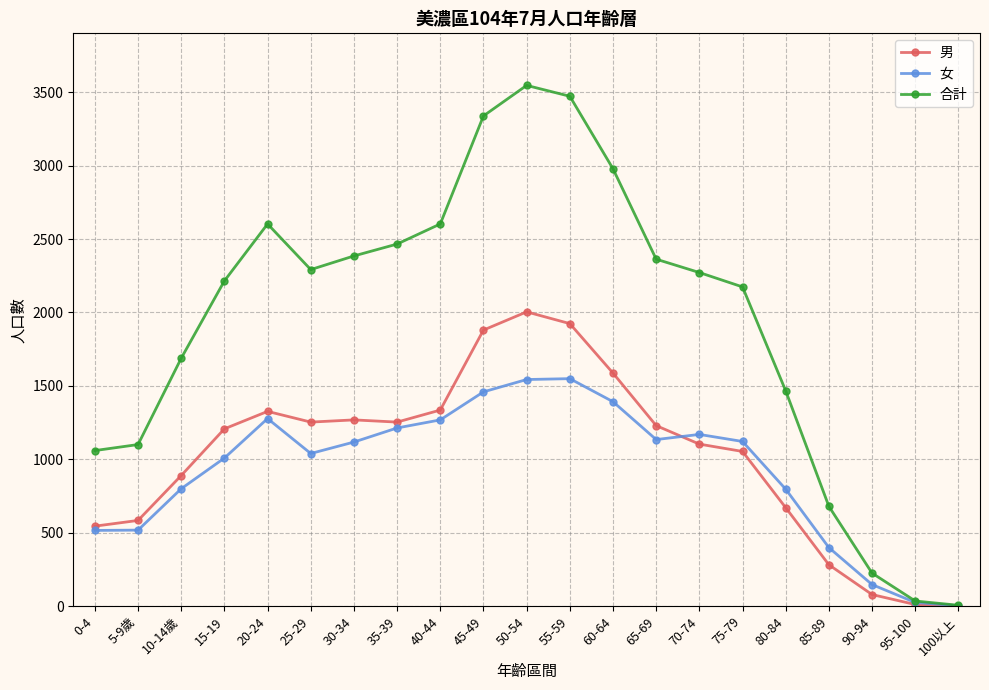

True or false: 女 has a value of 1121 at 75-79.

True